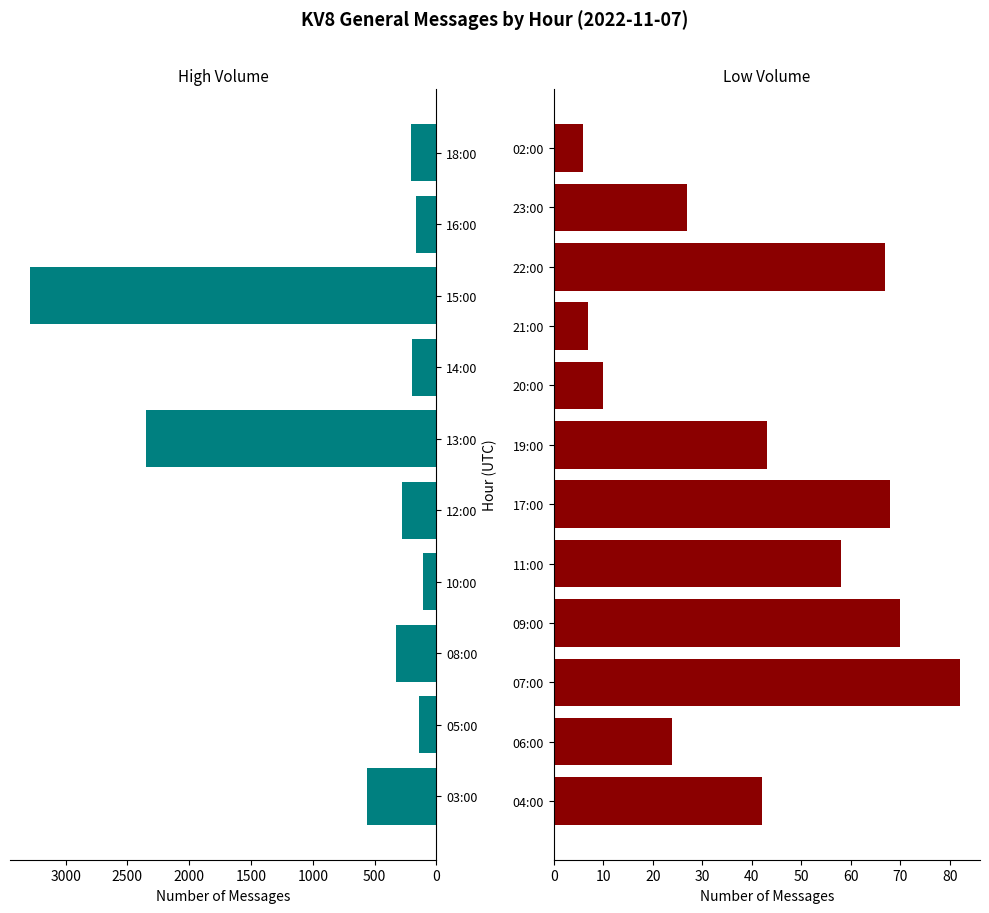

Count the number of categories in the chart.

22